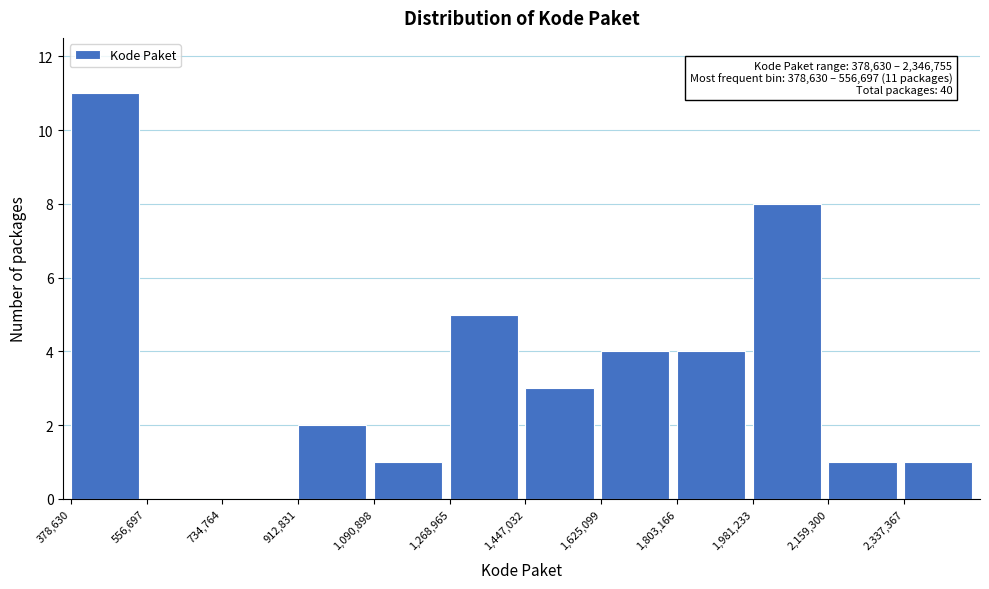

Over which range of the x-axis is the bar tallest?

380000 to 560000